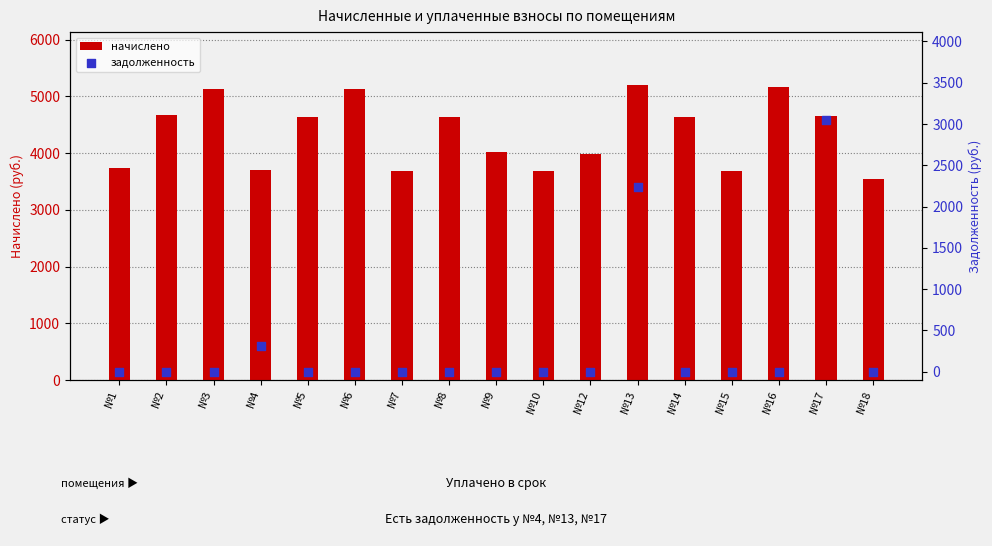

Which series has the widest spread of Y values?

задолженность